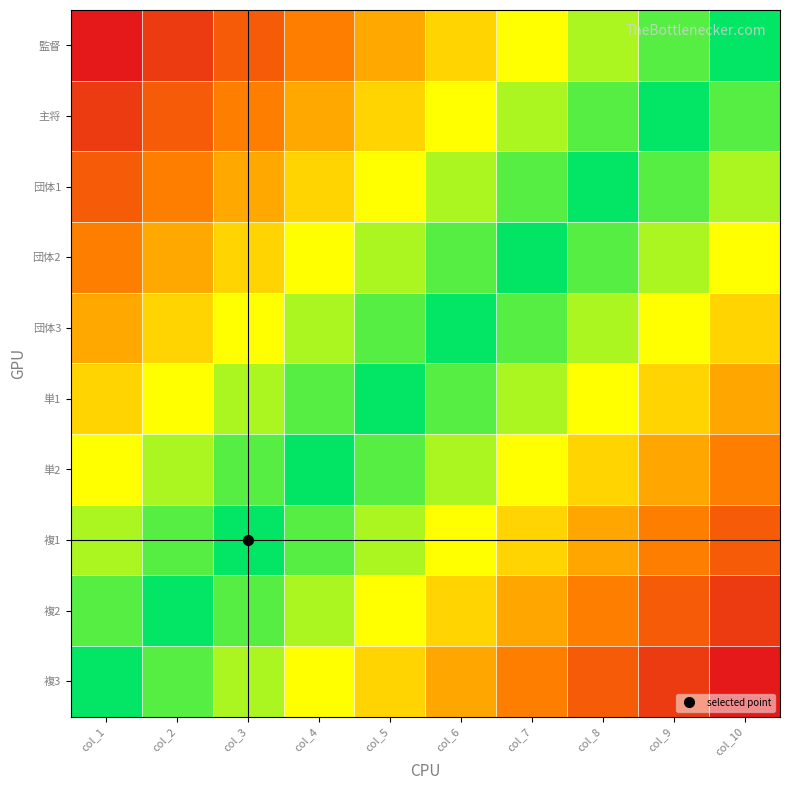

Which series has the largest range (max minus min)?

団体3